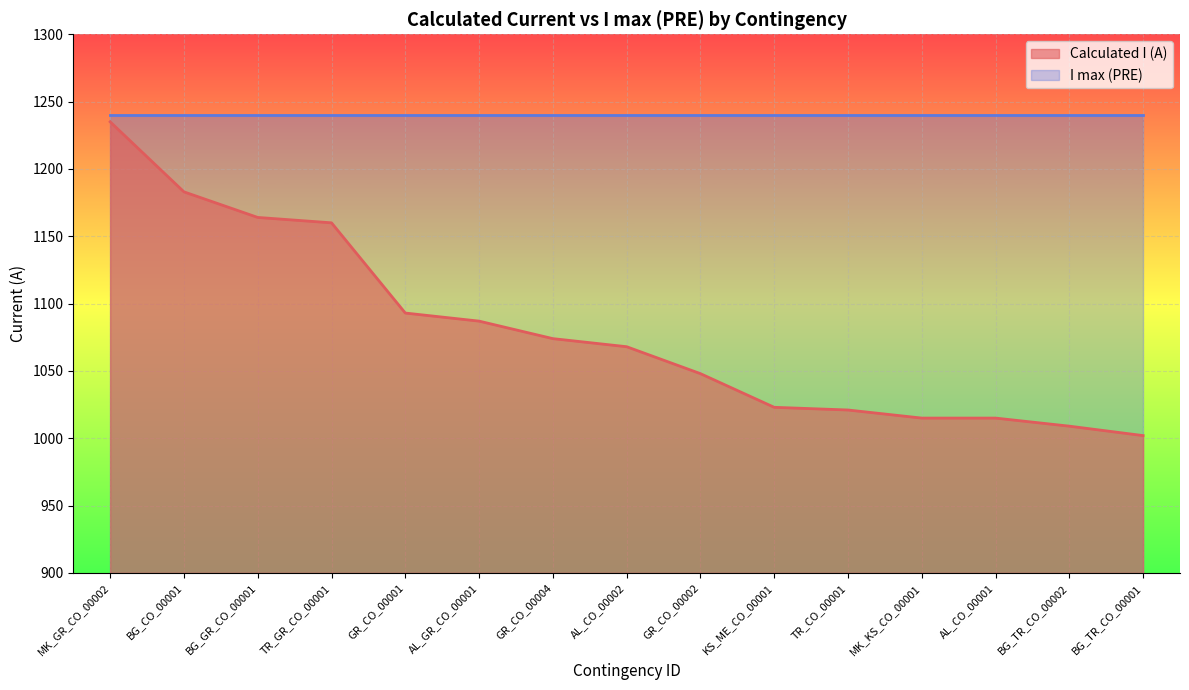

Which has a higher value, AL_CO_00001 or TR_GR_CO_00001?

TR_GR_CO_00001